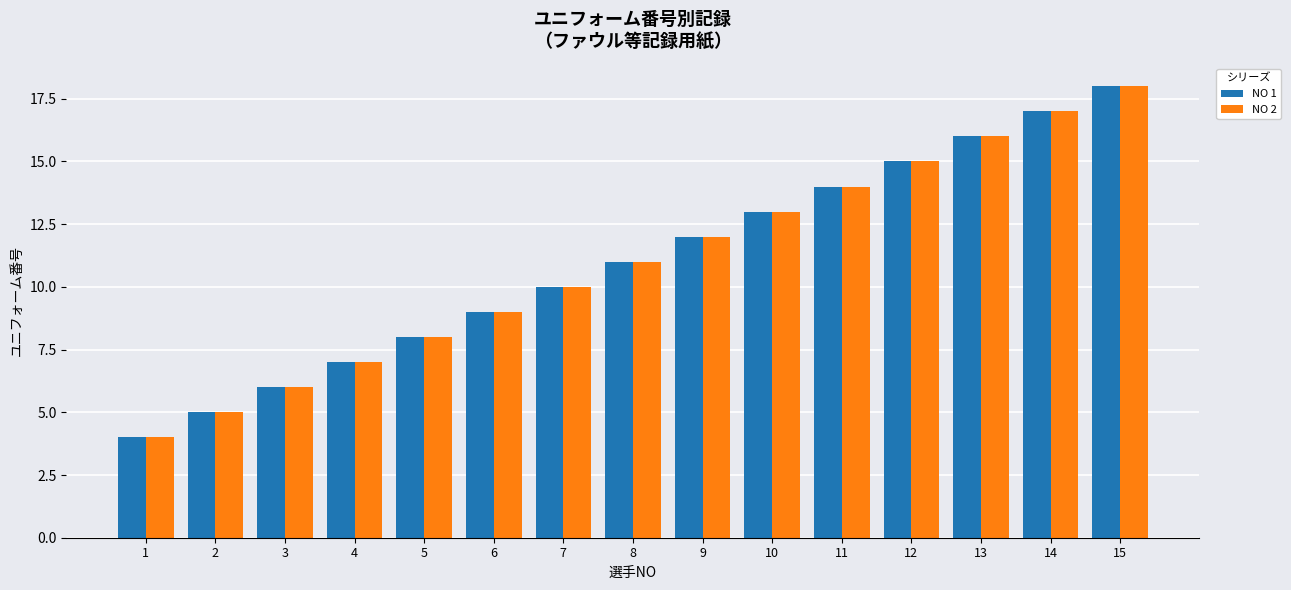

List the labels in order of NO 1 value, largest first.

15, 14, 13, 12, 11, 10, 9, 8, 7, 6, 5, 4, 3, 2, 1